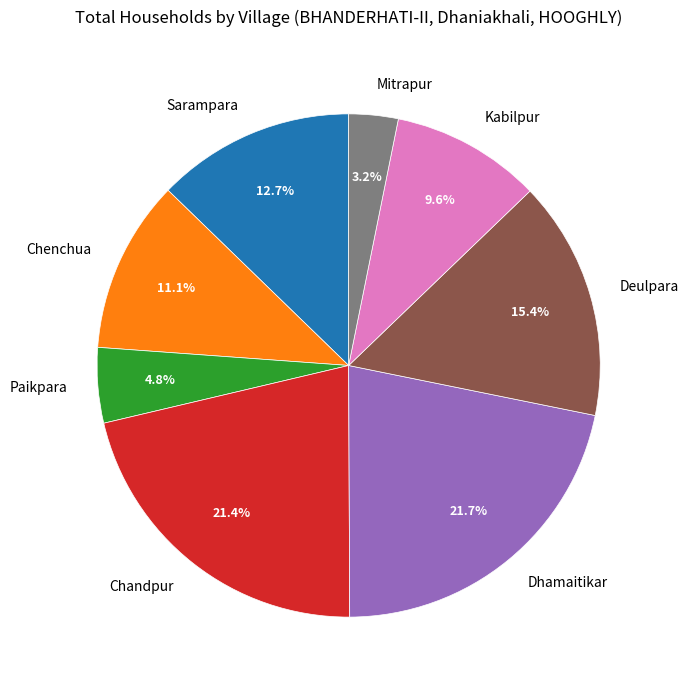

Does any single category account for the majority?

No